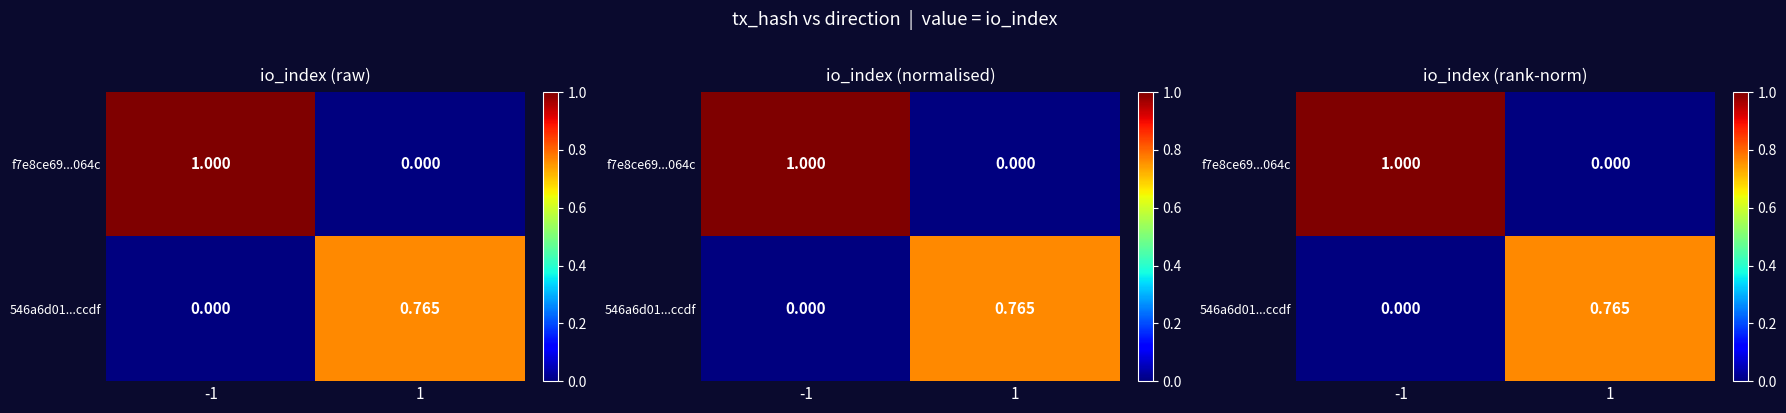

The value of 546a6d01...ccdf at -1 is 0.0. True or false?

True